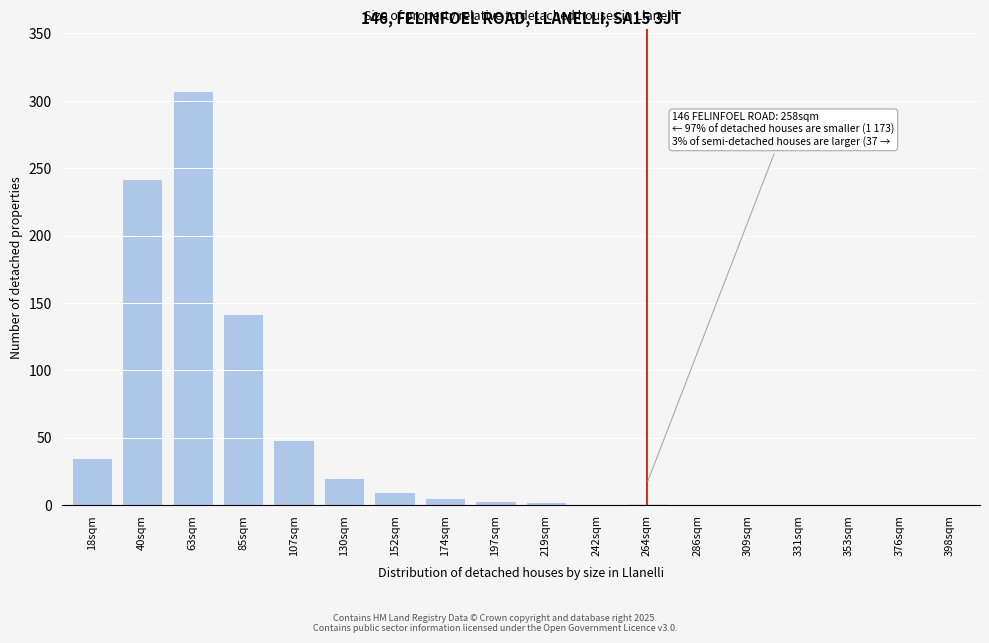

What is the sum of all values?

817